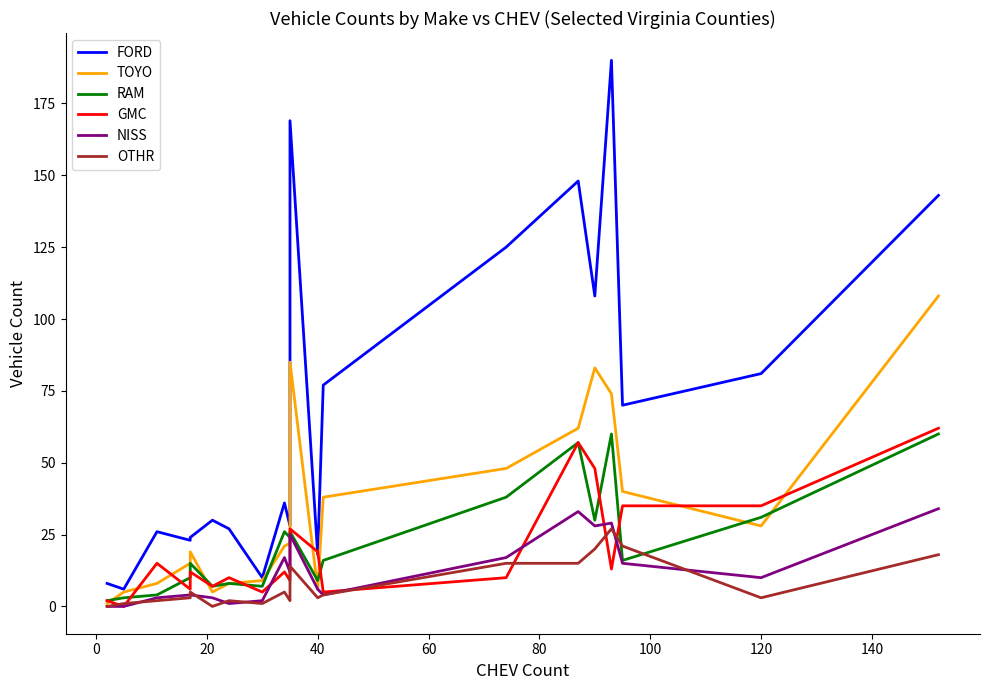

How many positive values does the GMC series have?

19